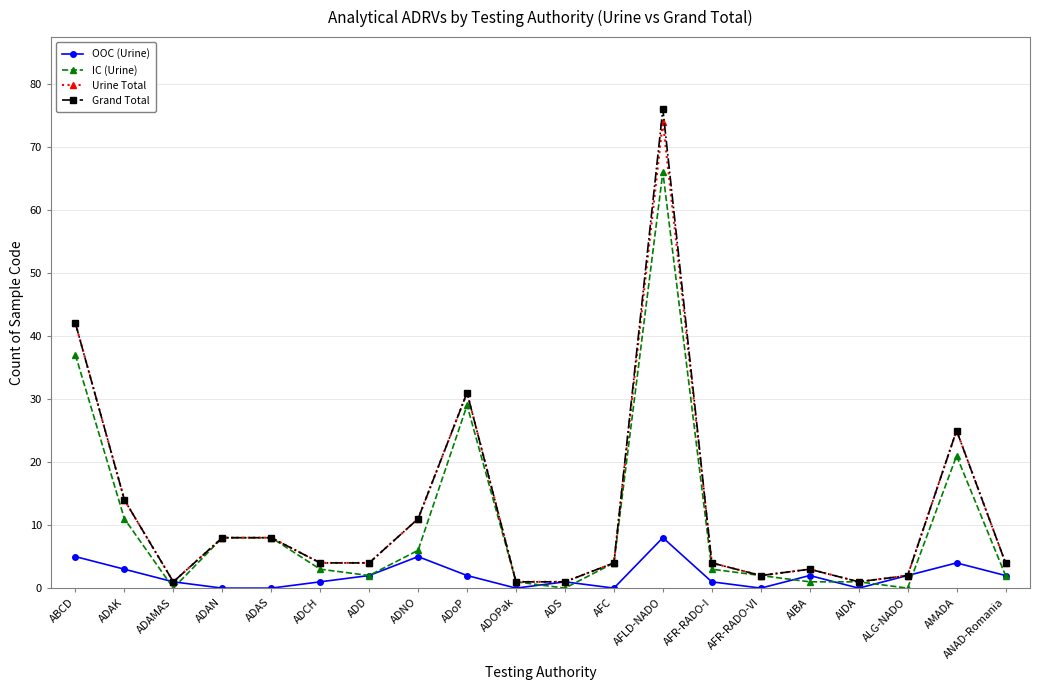

Which series has the largest range (max minus min)?

Grand Total